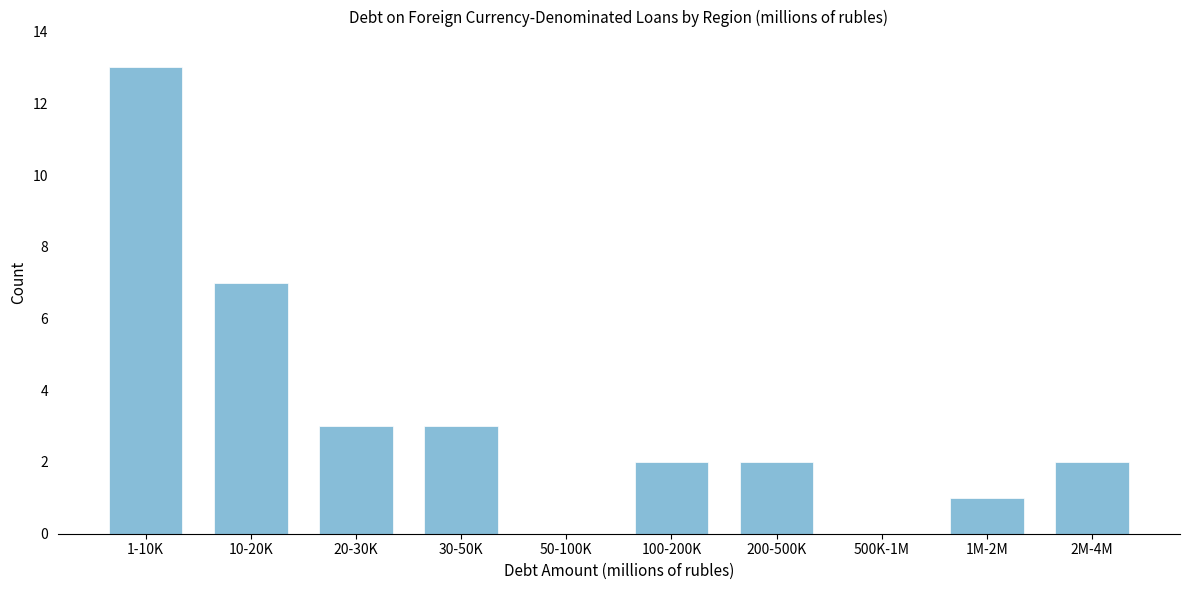

Reading left to right, extract all data points from this chart.

1-10K=13	10-20K=7	20-30K=3	30-50K=3	50-100K=0	100-200K=2	200-500K=2	500K-1M=0	1M-2M=1	2M-4M=2